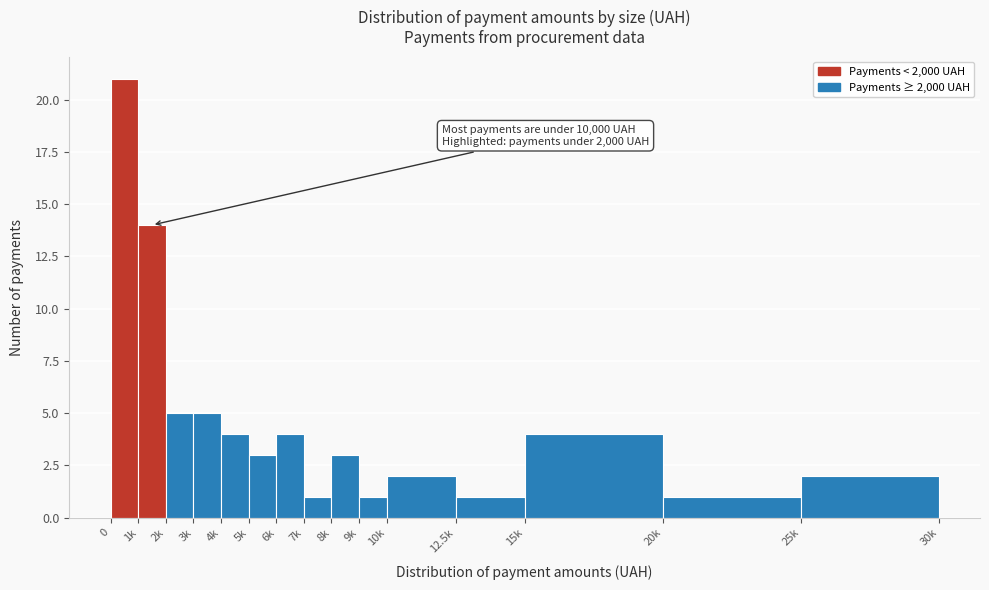

Reading left to right, what are all the values shown in this chart?

0=21	1k=14	2k=5	3k=5	4k=4	5k=3	6k=4	7k=1	8k=3	9k=1	10k=2	12.5k=1	15k=4	20k=1	25k=2